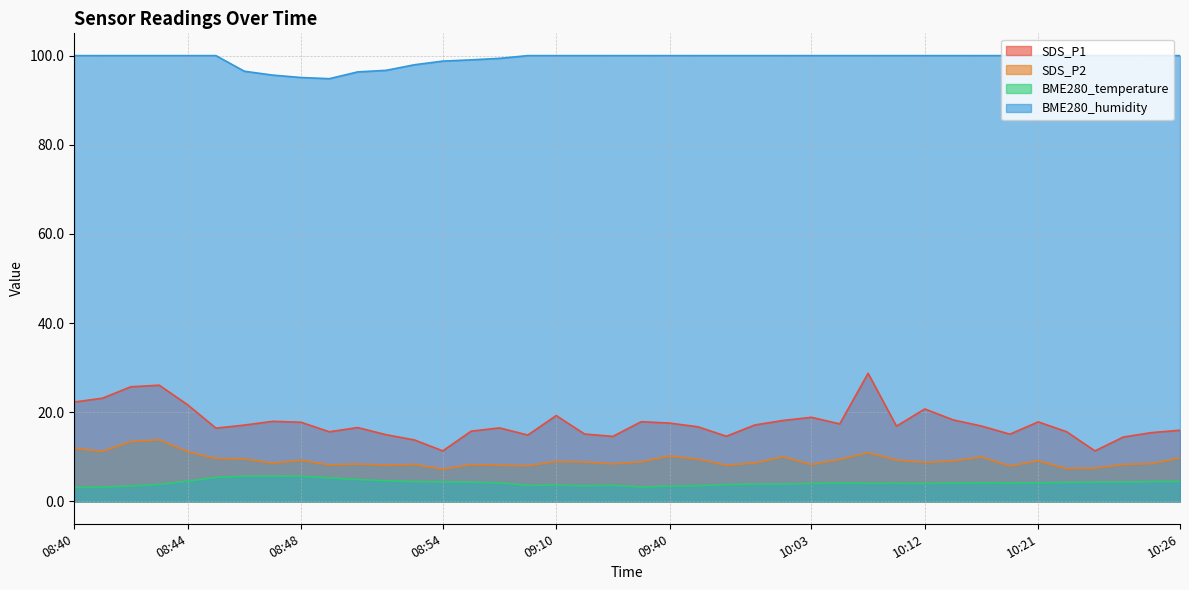

At 10:10, list the series in order from largest to smallest.

BME280_humidity, SDS_P1, SDS_P2, BME280_temperature